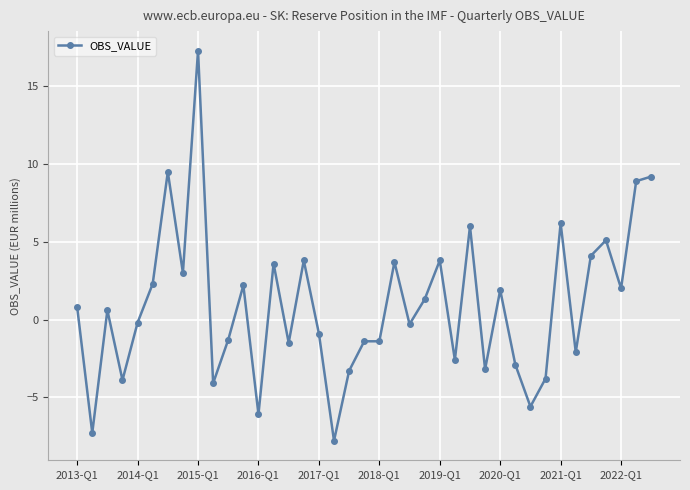

How many values are below 0?

19